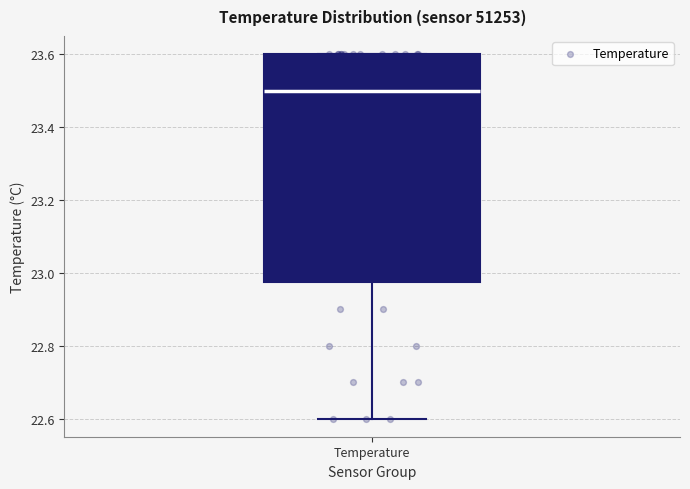

Where does the median line of the box for Temperature sit on the y-axis? The values are not printed on the chart, so give them approximately, as read against the axis.

23.50